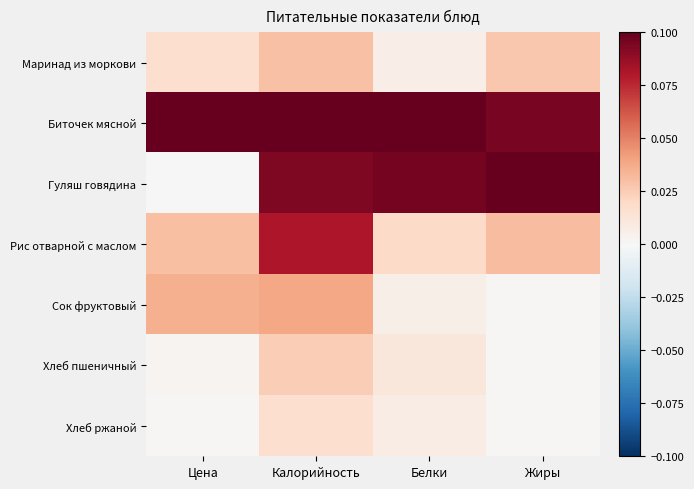

At which category is the sum across all series the highest?

Калорийность